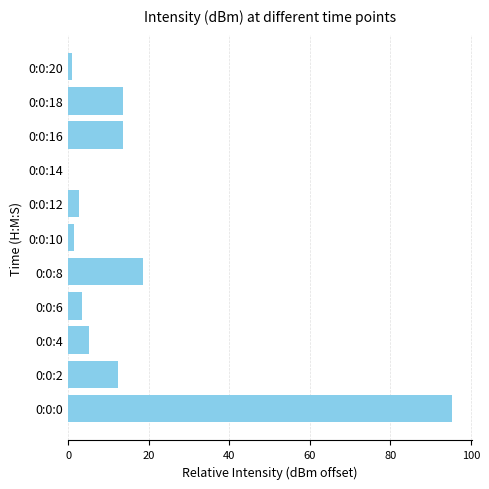

At which label is the value closest to 47?

0:0:8